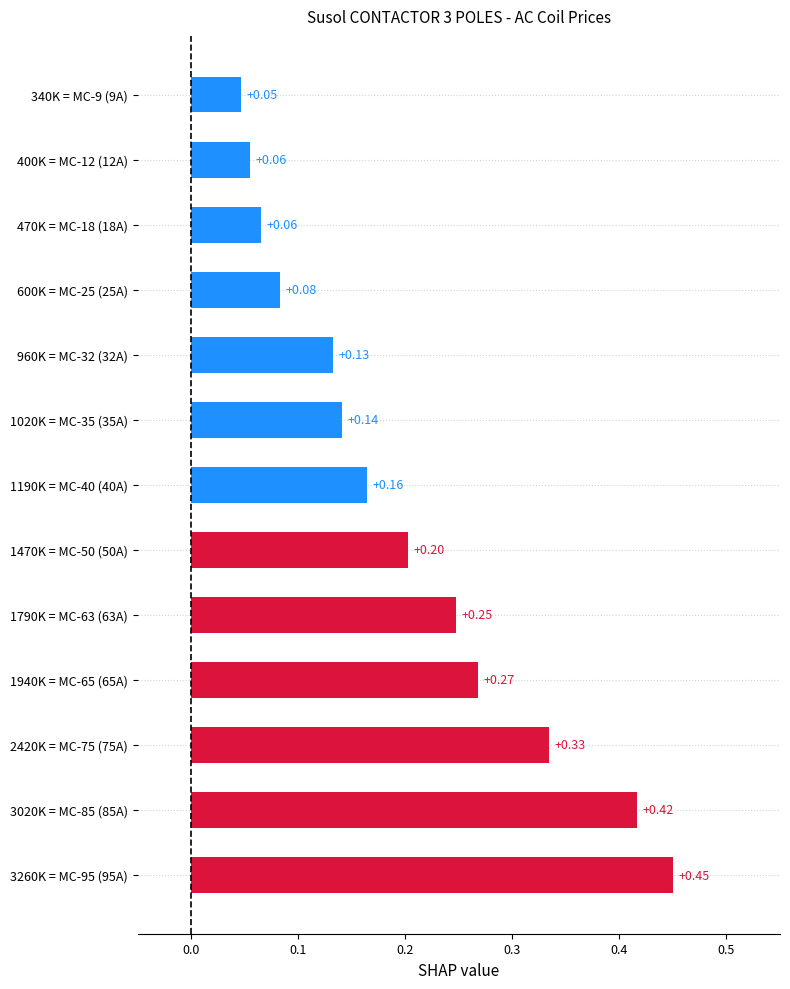

Which has a higher value, 2420K = MC-75 (75A) or 400K = MC-12 (12A)?

2420K = MC-75 (75A)